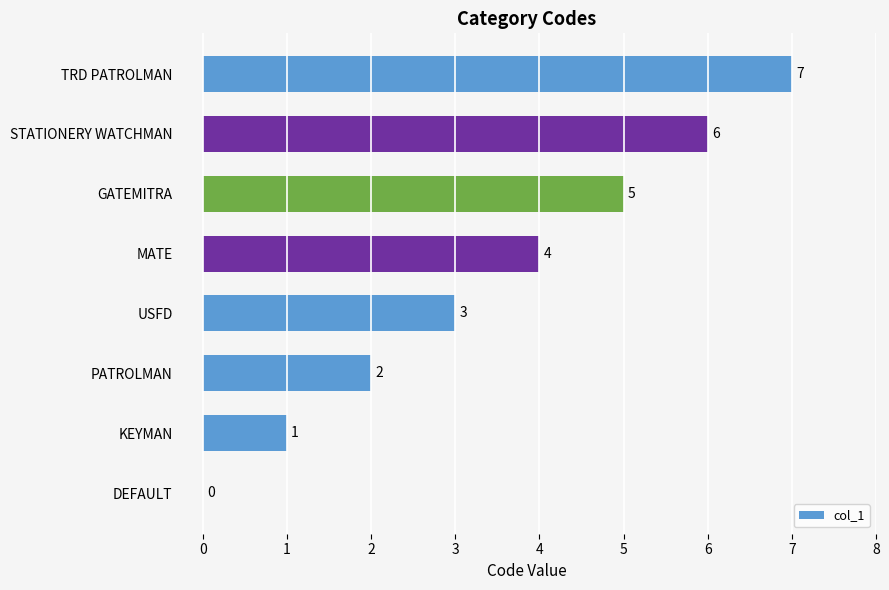

What is the sum of all values?

28